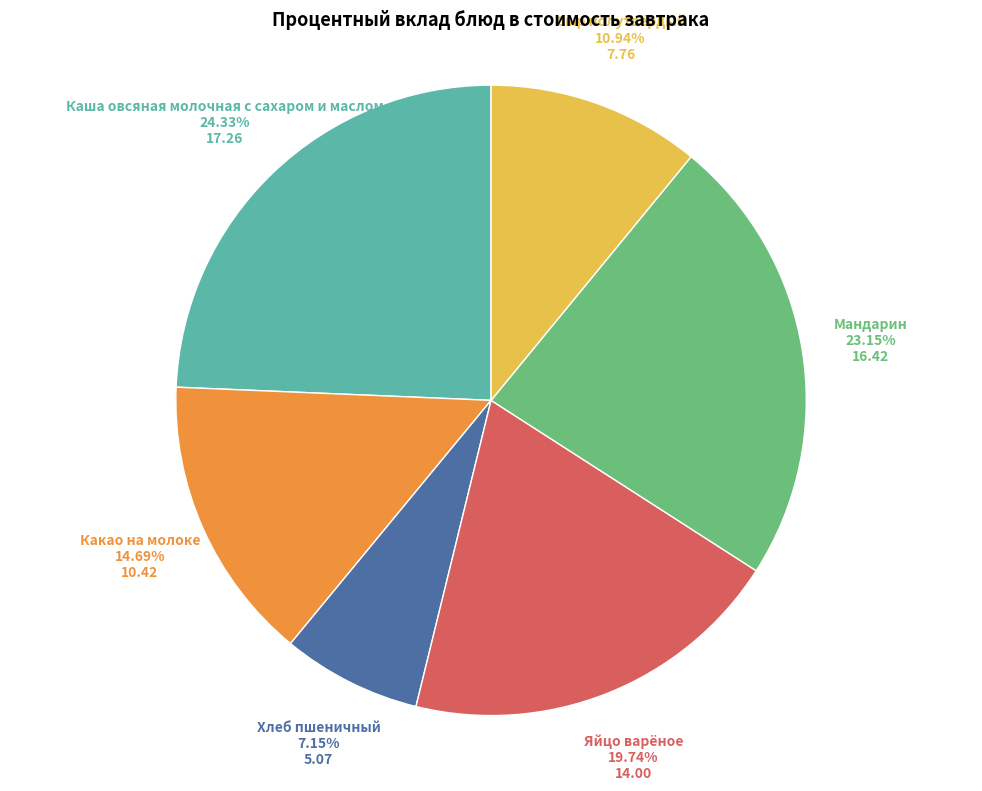

To the nearest percent, what is the average slice percentage?

17%